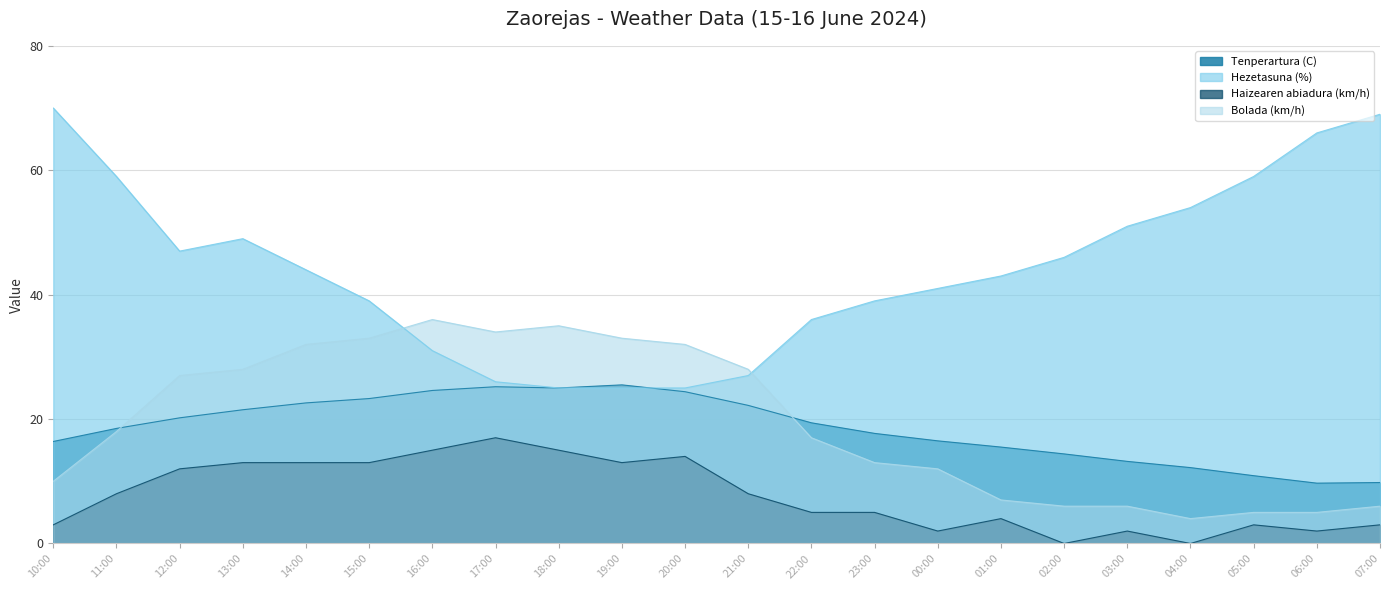

How many lines are shown in the chart?

4